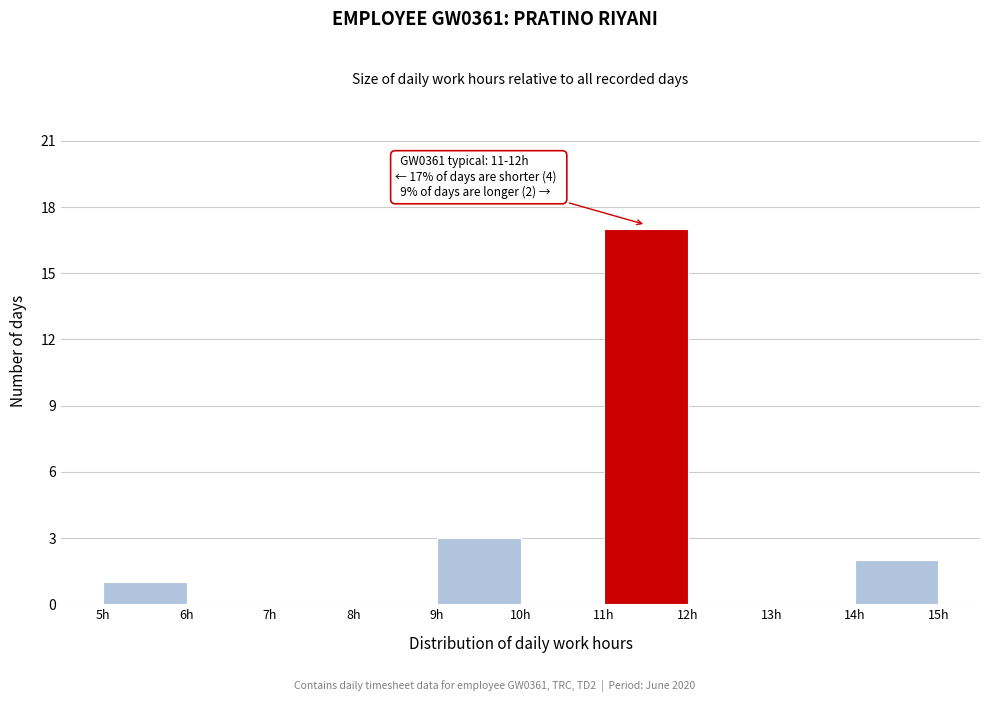

Over which range of the x-axis is the bar tallest?

11 to 12